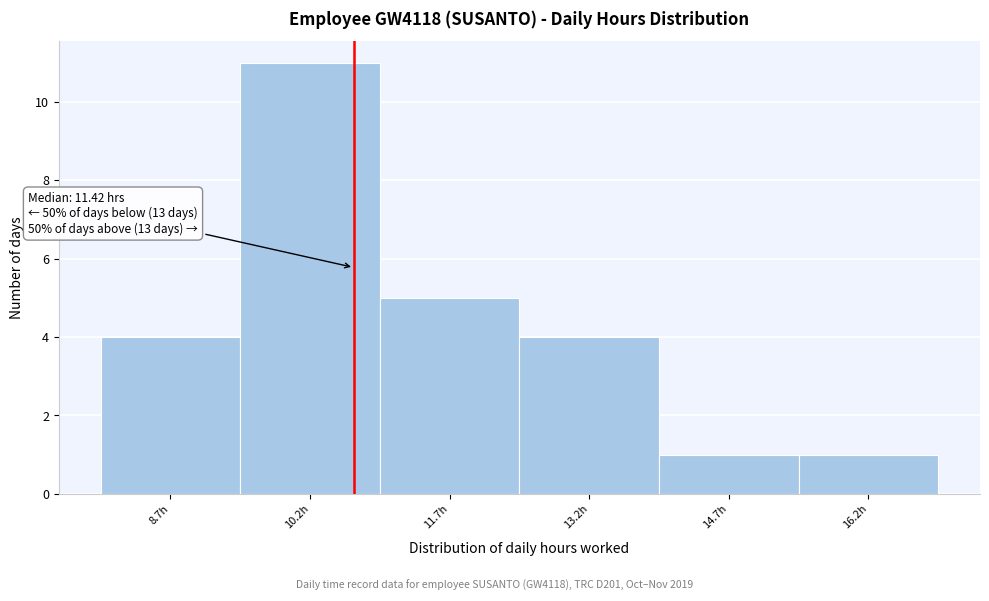

Reading right to left, transcribe all the data shown in this chart.

1	1	4	5	11	4